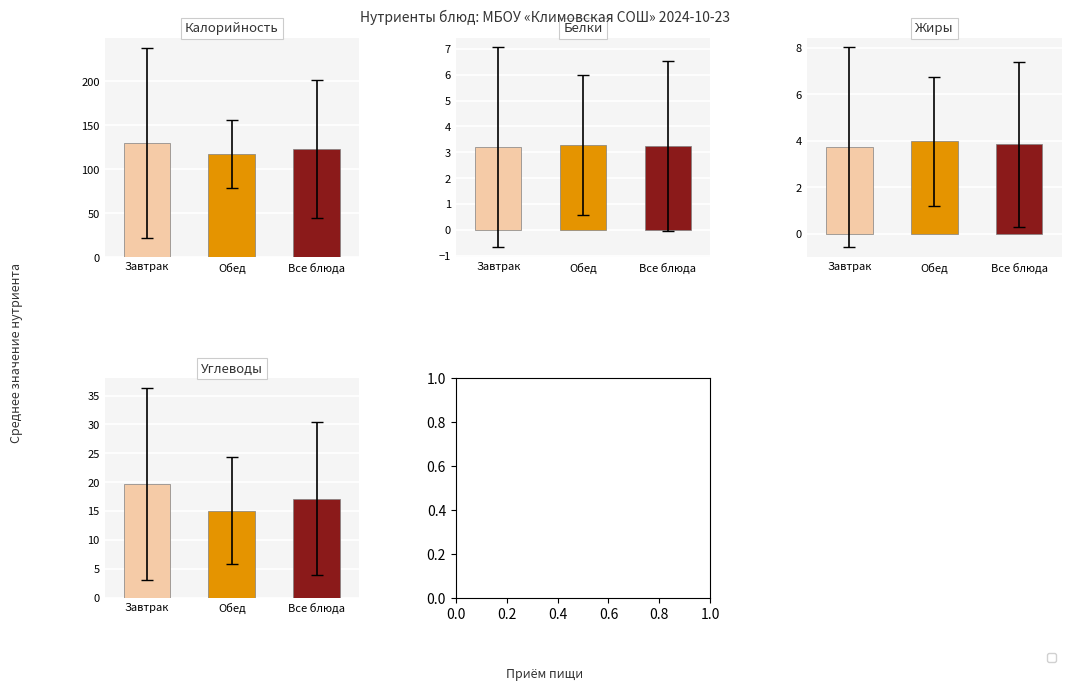

The value of Жиры at Салат из капусты is 3.2. True or false?

False